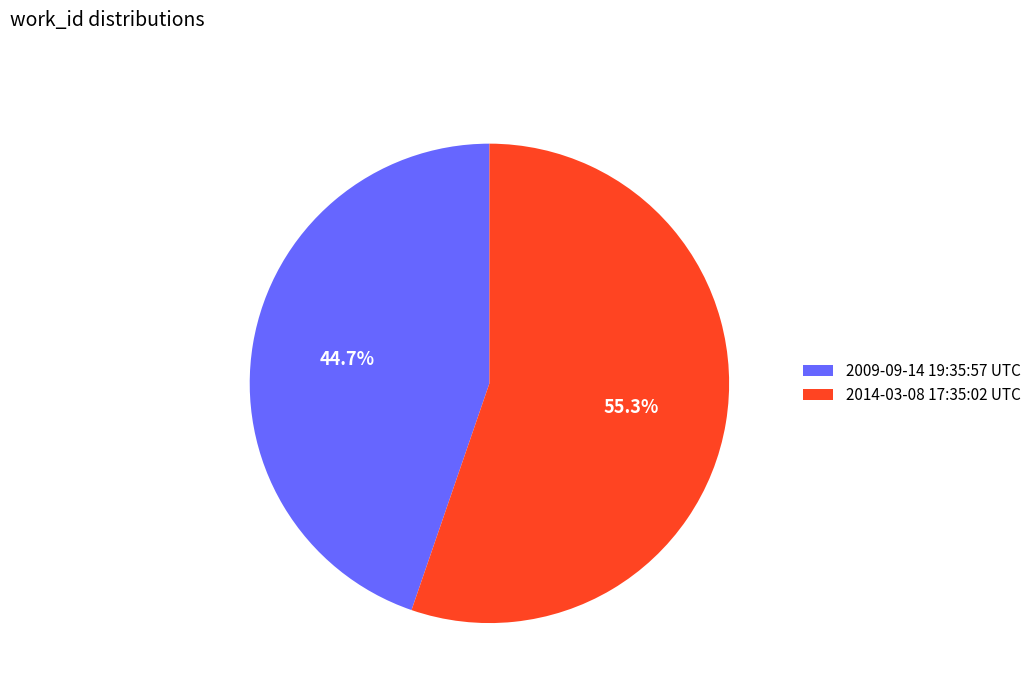

Which category accounts for the majority?

2014-03-08 17:35:02 UTC